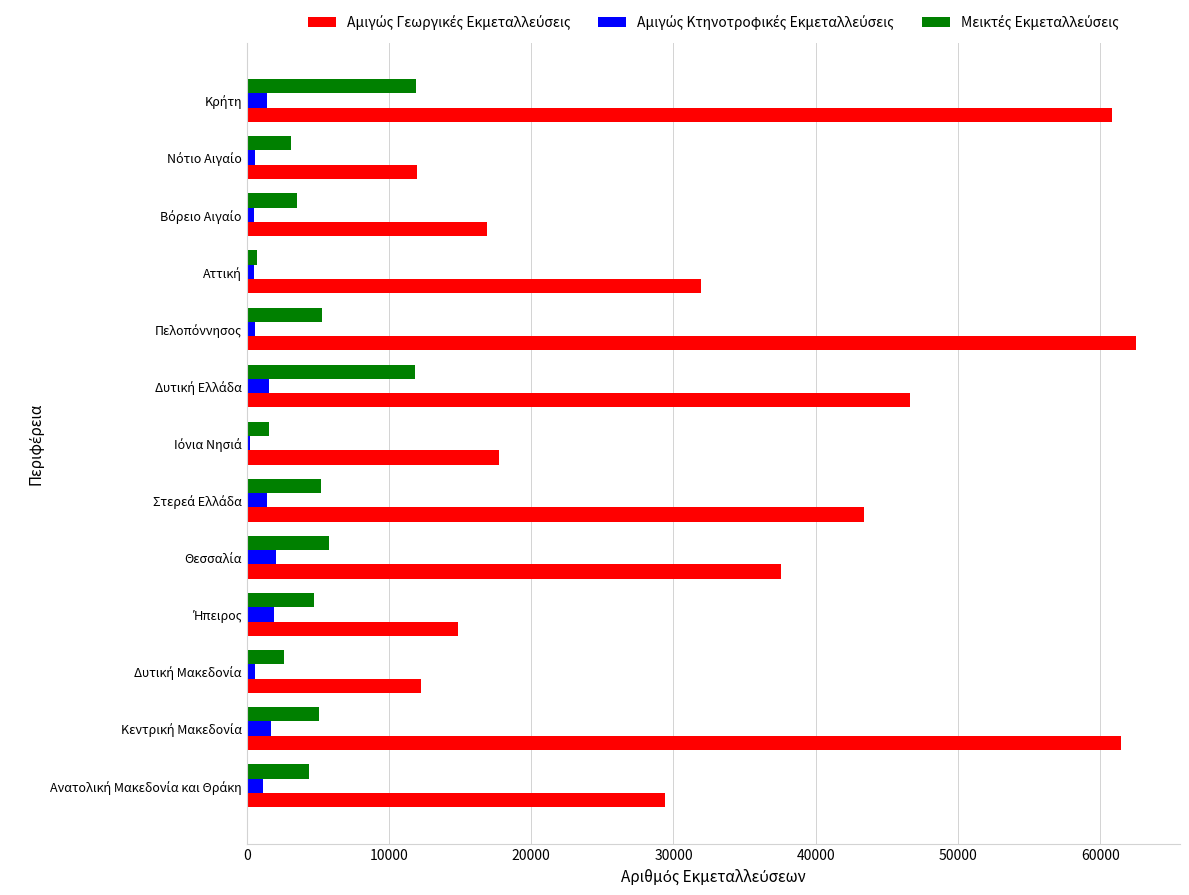

At how many categories does at least one series exceed 13405?

11